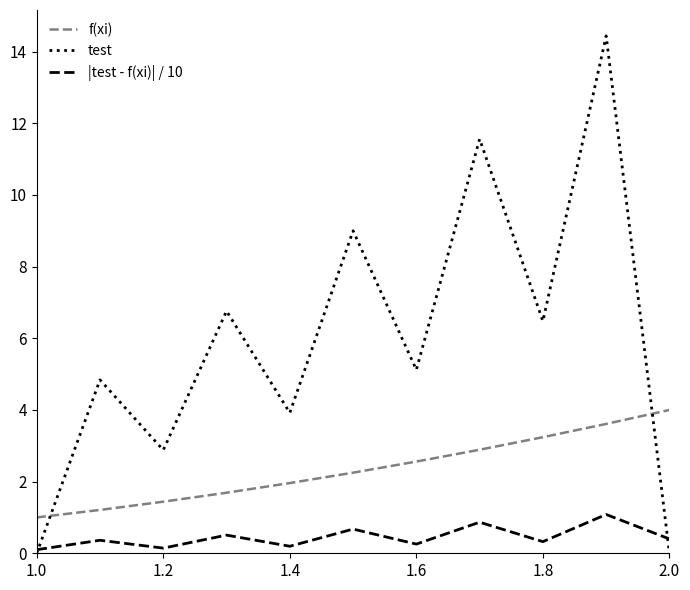

Which series has the widest spread of values?

test